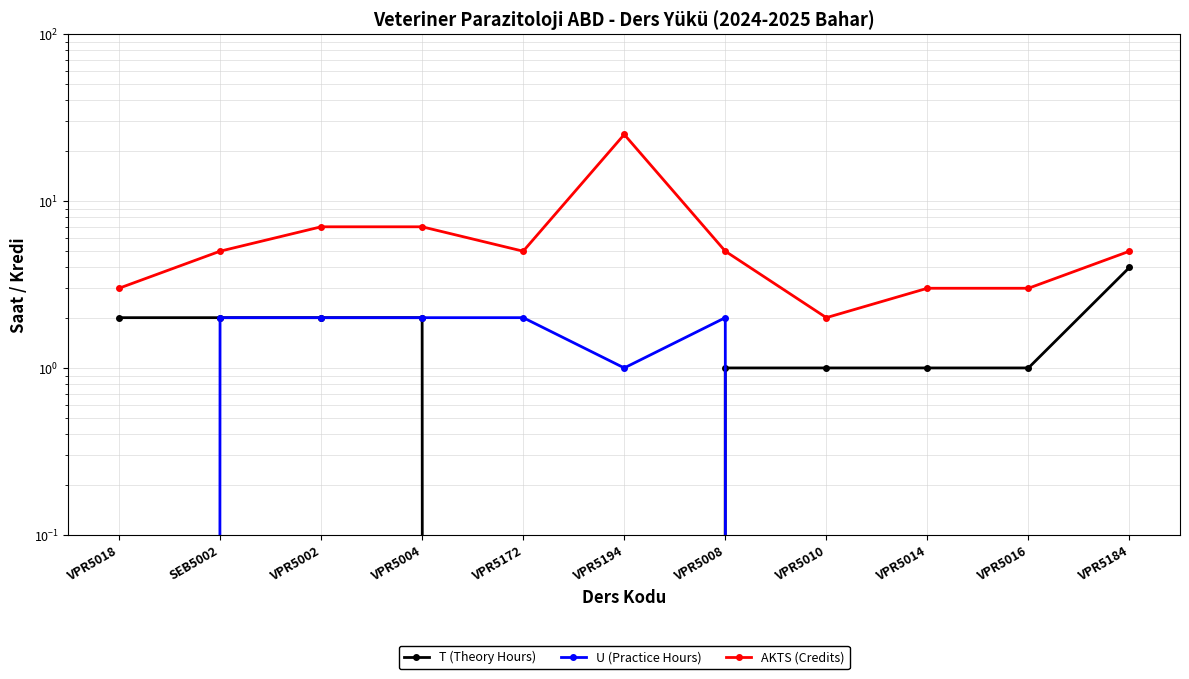

What is the maximum value shown in the chart?

25